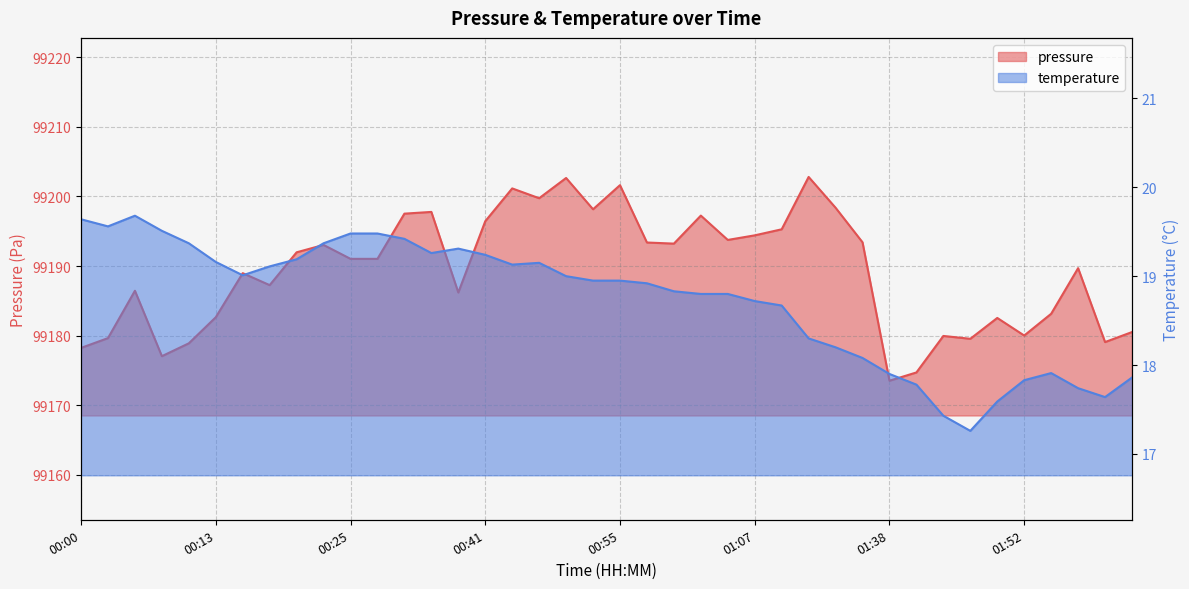

At which category is the sum across all series the highest?

00:50